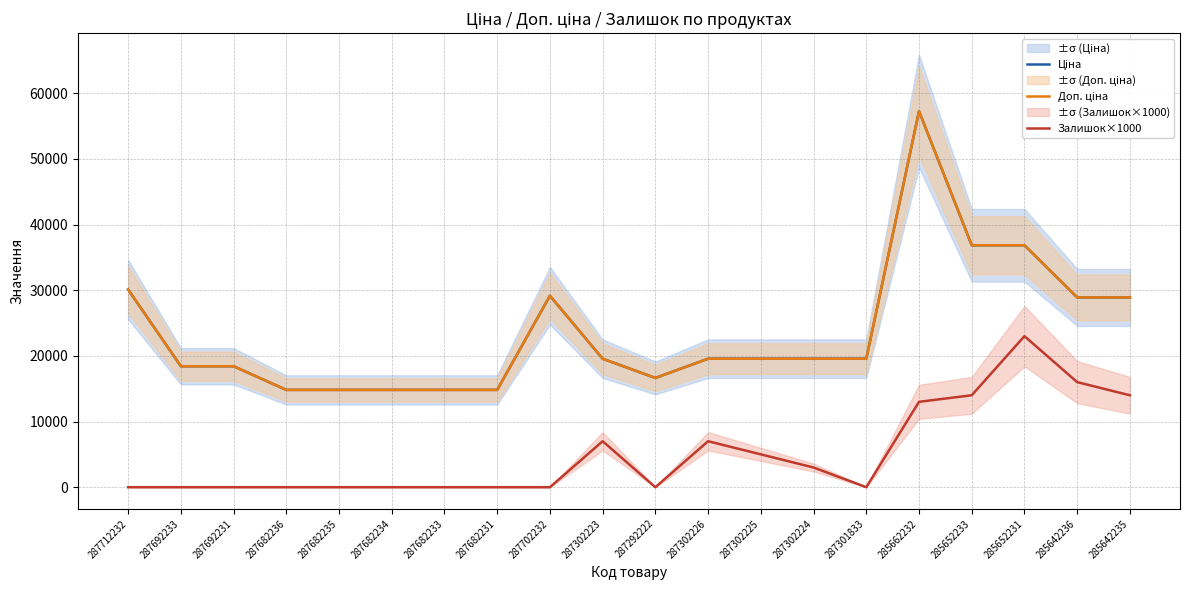

What is the label of the 4th point from the left?

287682236